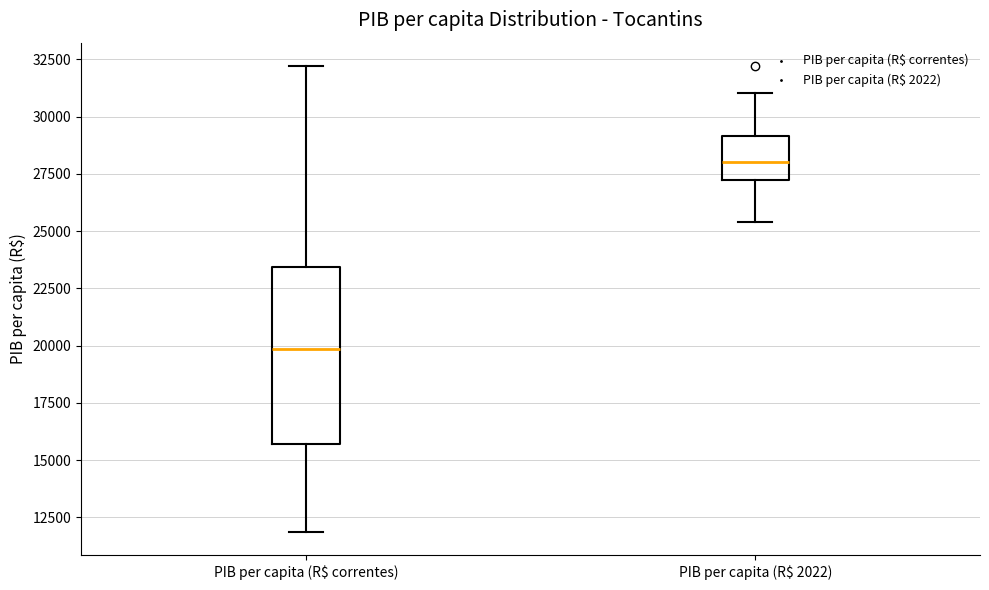

Reading left to right, read every box against the y-axis: the position of its median line, the range the box covers, and the ends of its whiskers. The values are not printed on the chart, so give them approximately, as read against the axis.

PIB per capita (R$ correntes): median 20000, box 15500 to 23500, whiskers 12000 to 32000
PIB per capita (R$ 2022): median 28000, box 27500 to 29000, whiskers 25500 to 31000